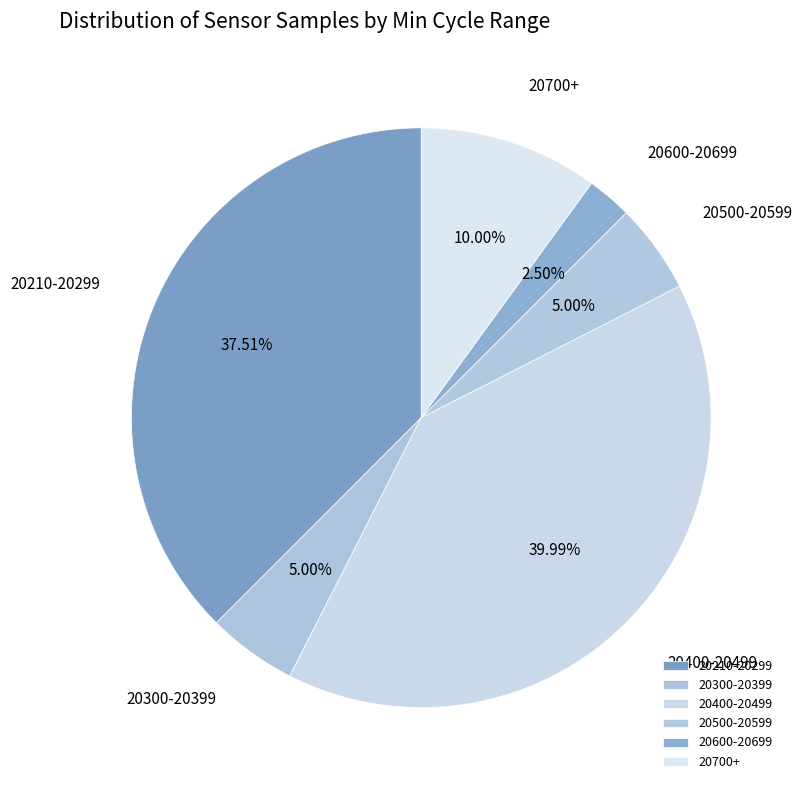

Is there a majority slice in this chart?

No